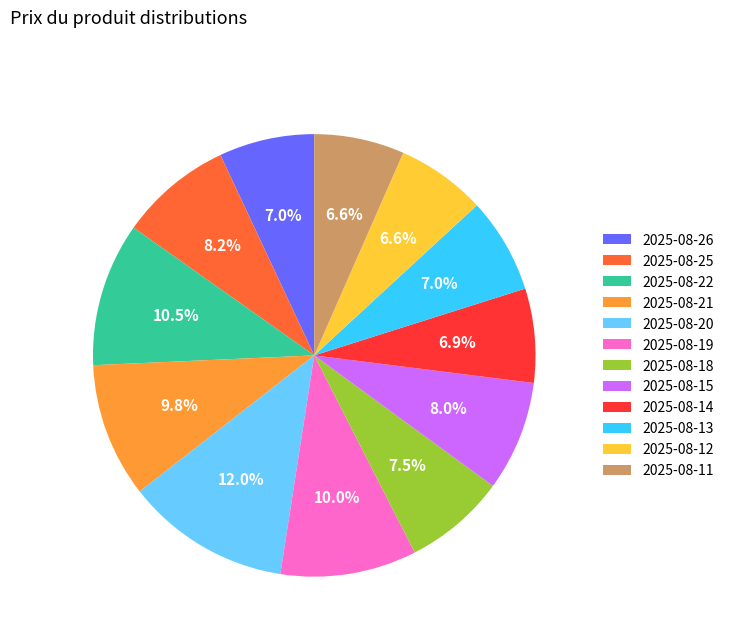

Which category has the biggest portion of the pie?

2025-08-20